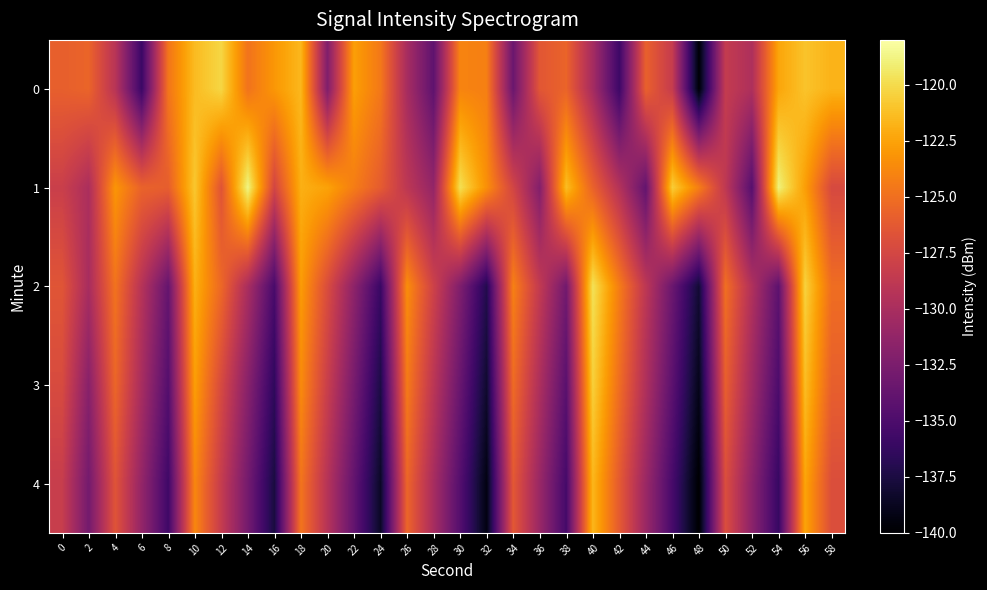

How many data points does each series have?

30